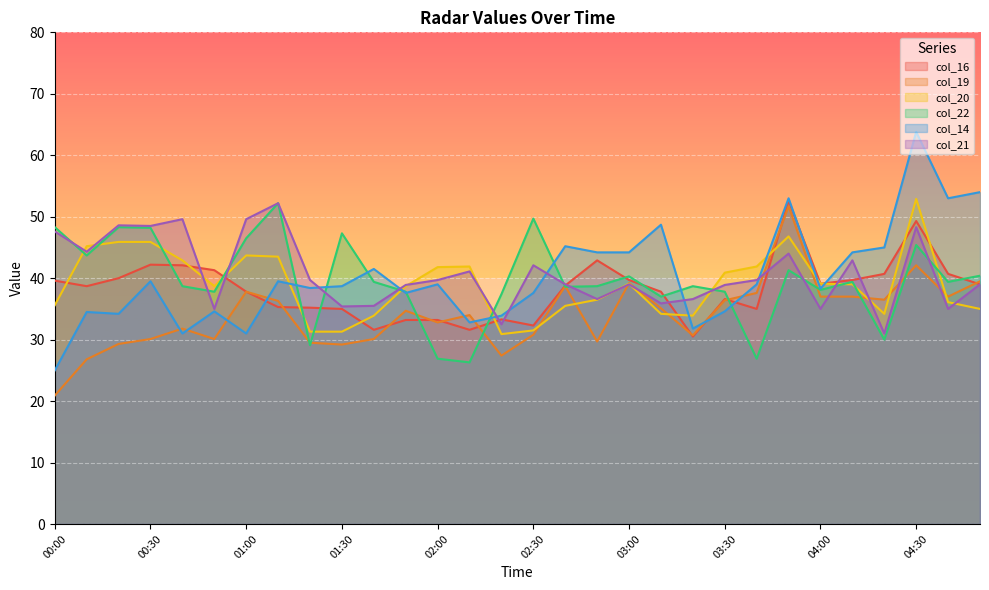

At which category is the sum across all series the highest?

04:30